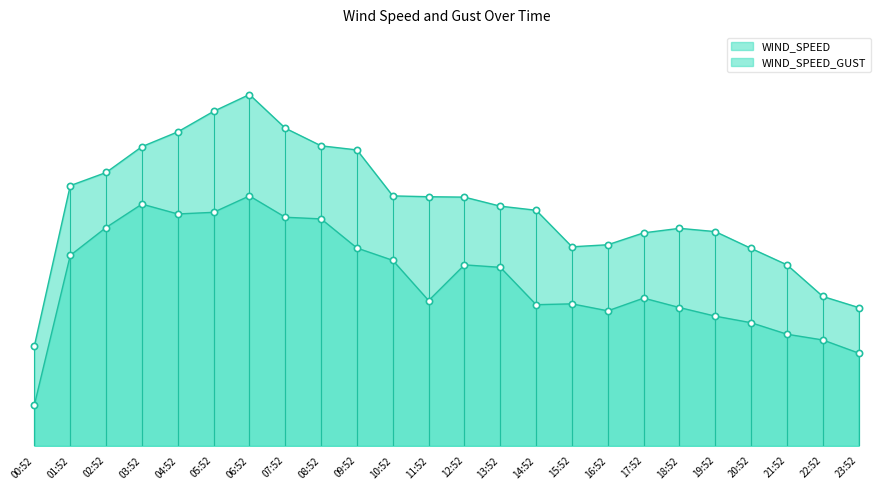

True or false: WIND_SPEED and WIND_SPEED_GUST cross at least once.

False